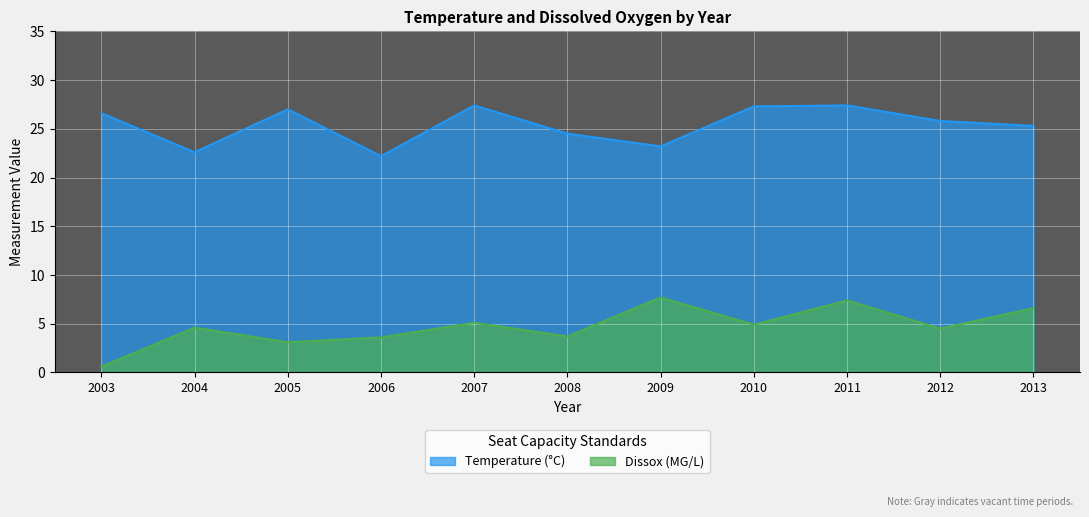

List the series in order of their overall mean, lowest first.

Dissox, Temperature